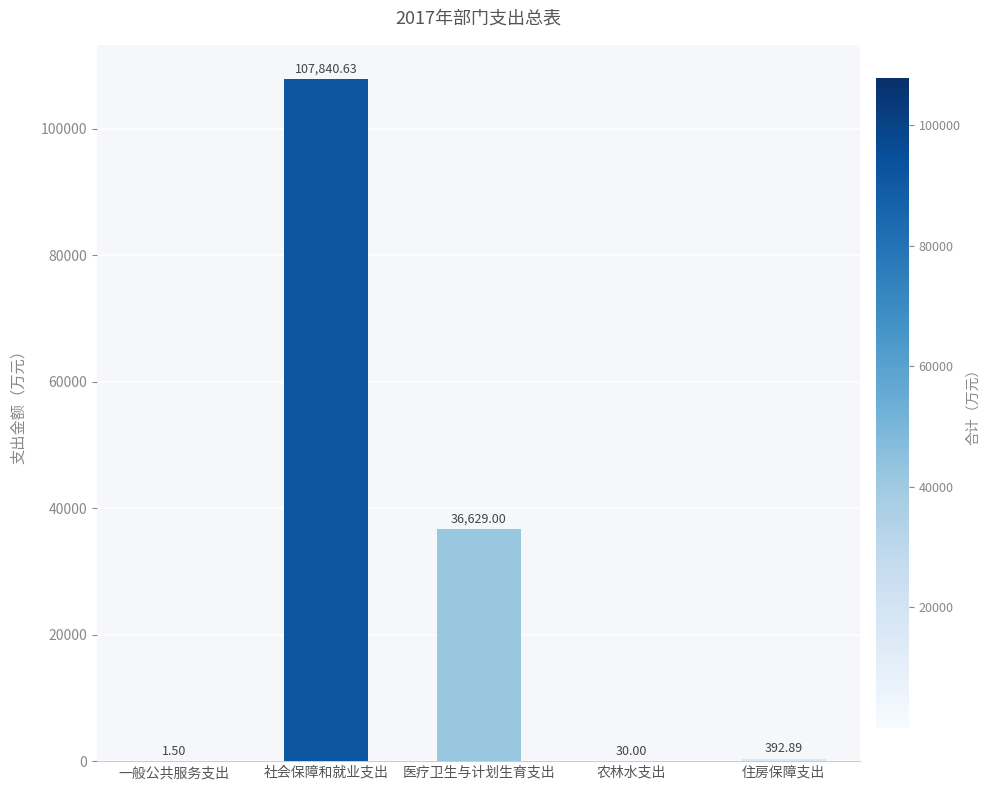

What is the sum of all values?

144894.0